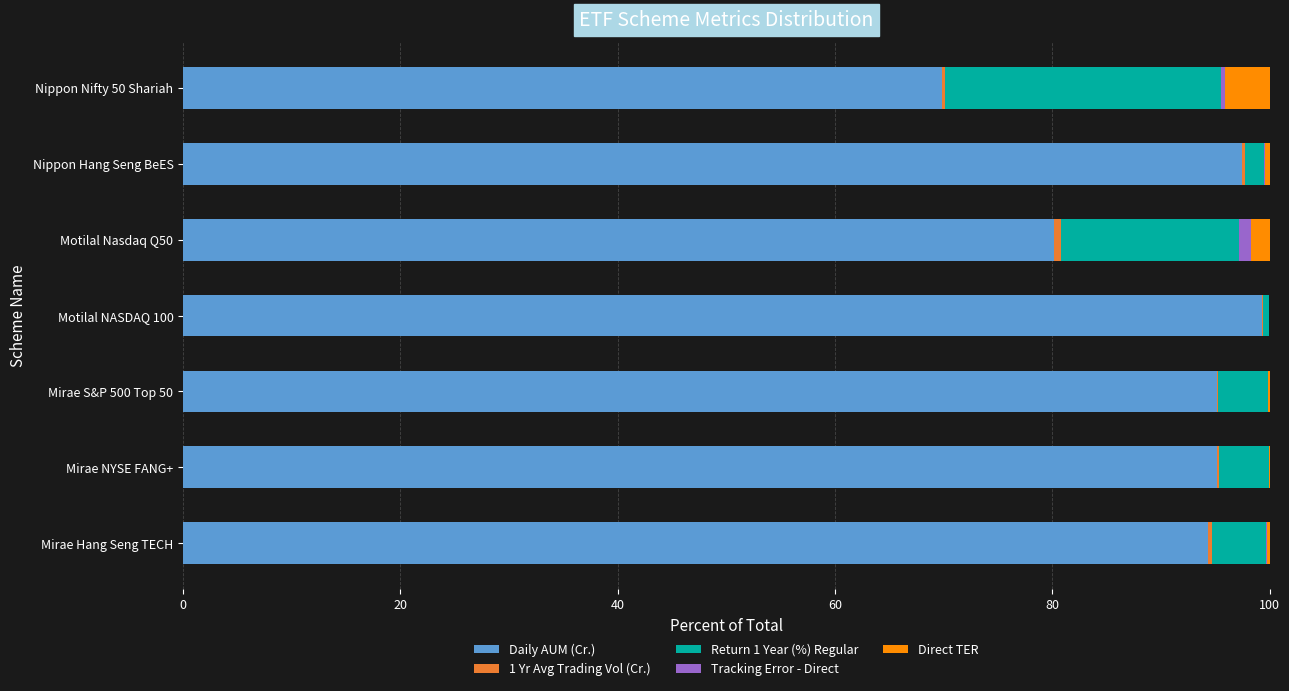

What is the sum of all Daily AUM (Cr.) values?

631.4